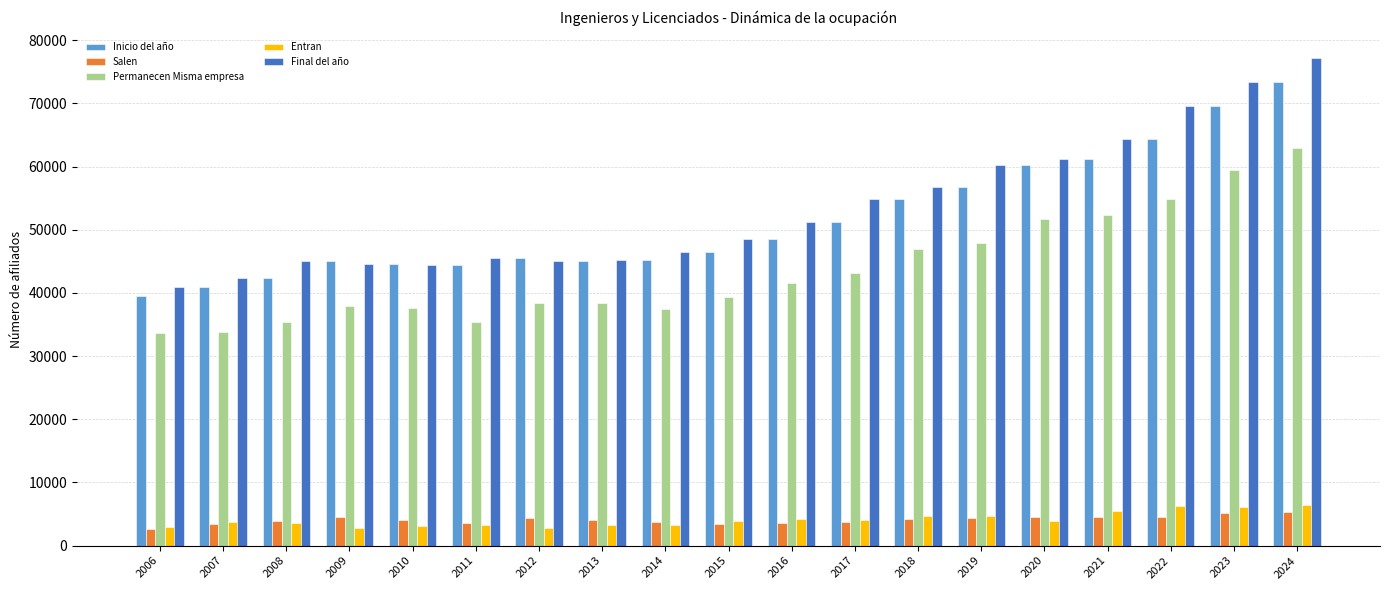

What is the difference between the second highest and second lowest values in the Entran series?

3453